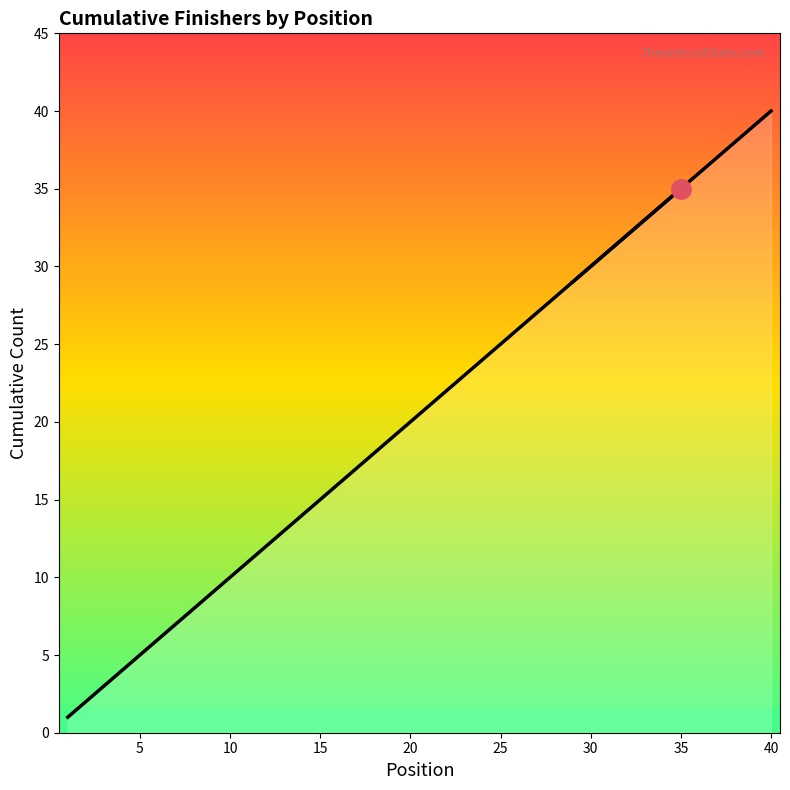

Does the chart have visible grid lines?

No